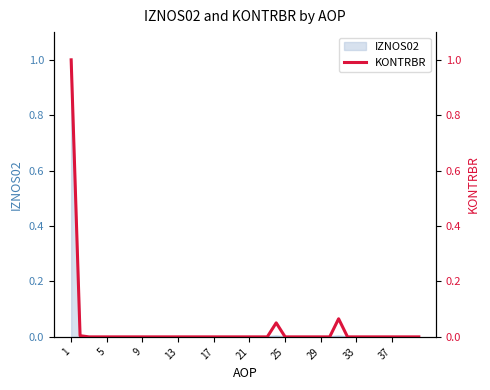

True or false: IZNOS02 has a value of 0.0 at 13.

True